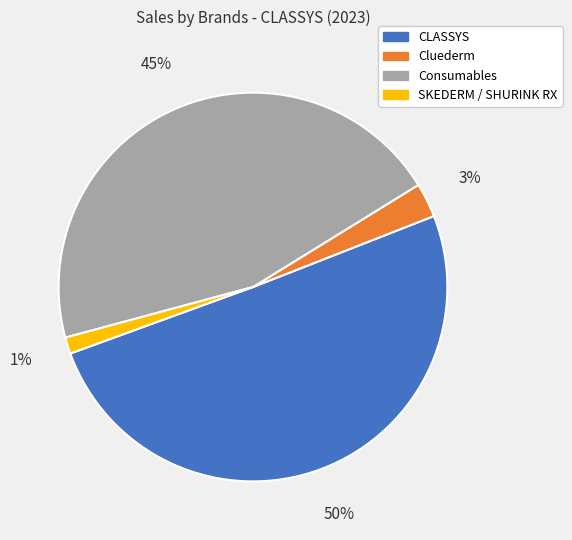

Is CLASSYS the majority of the pie?

Yes